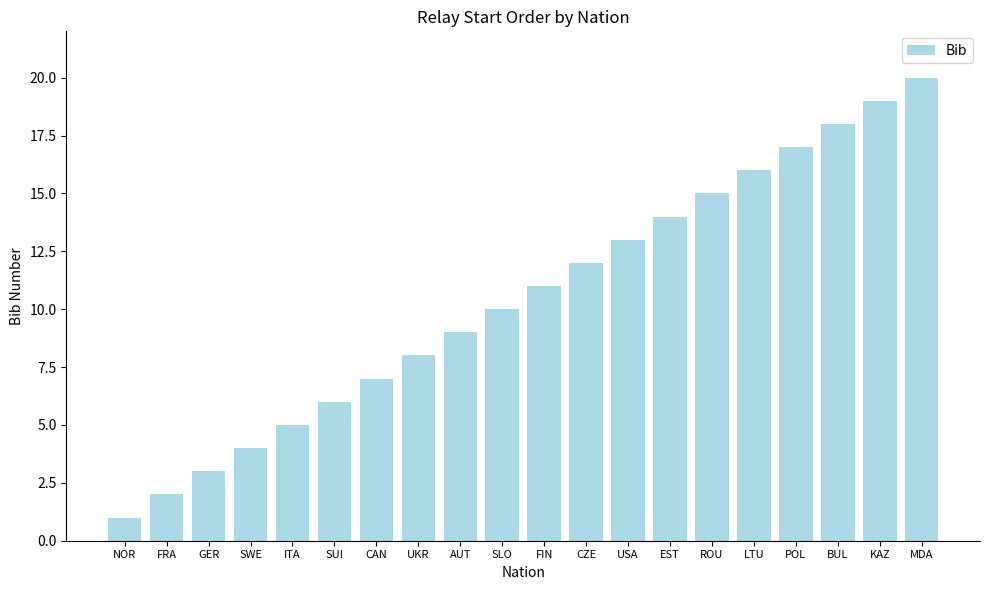

Between CAN and FIN, which is larger?

FIN